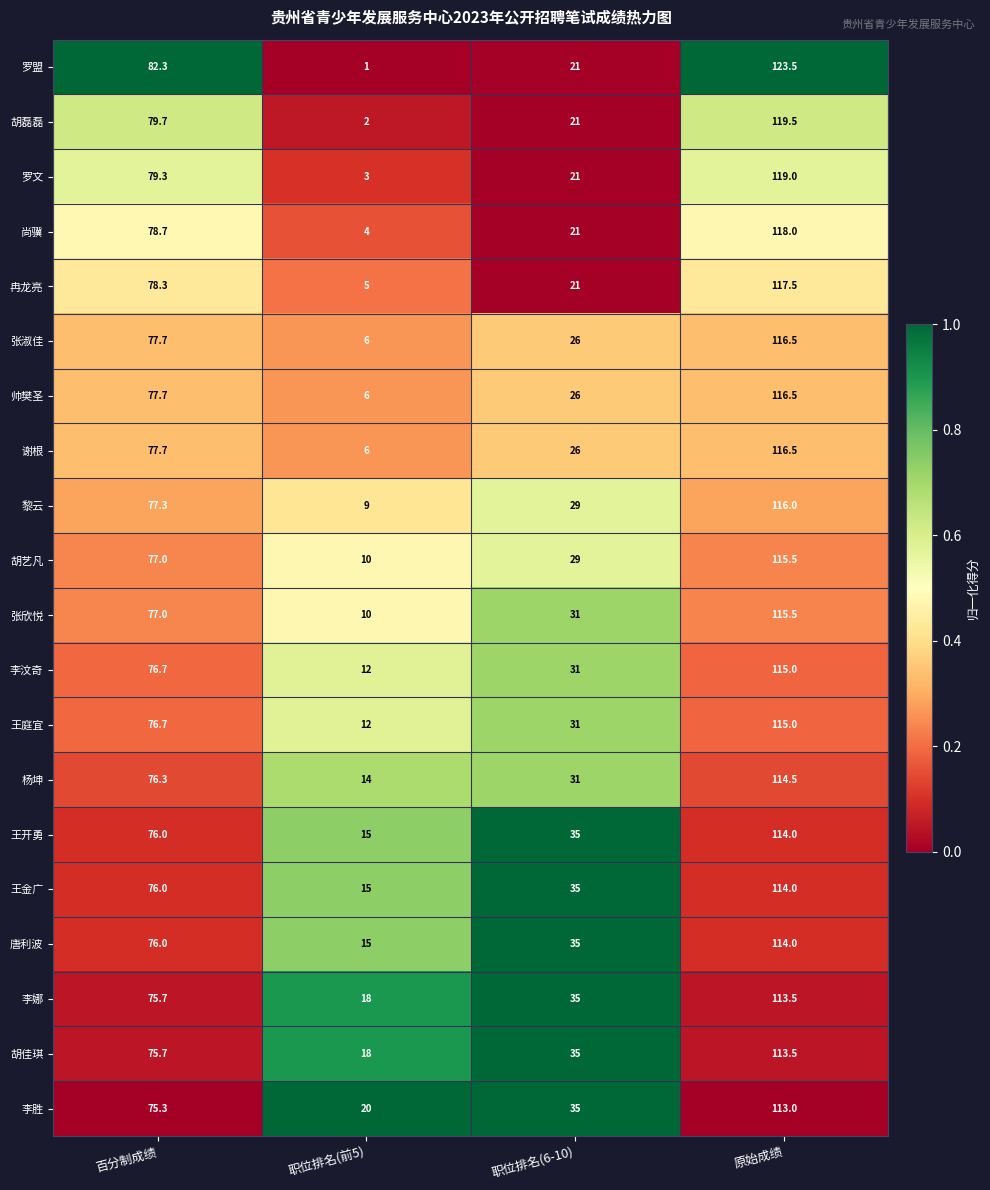

True or false: 李汶奇 has a value of 18.9 at 百分制成绩.

False